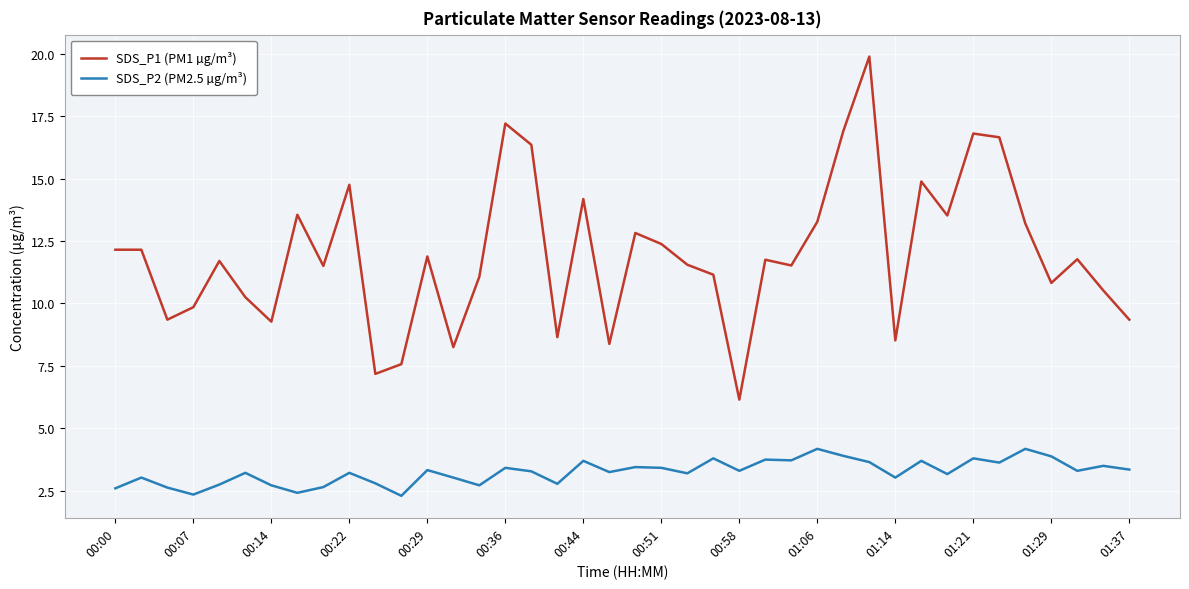

Which series has the largest total across all categories?

SDS_P1 (PM1 µg/m³)